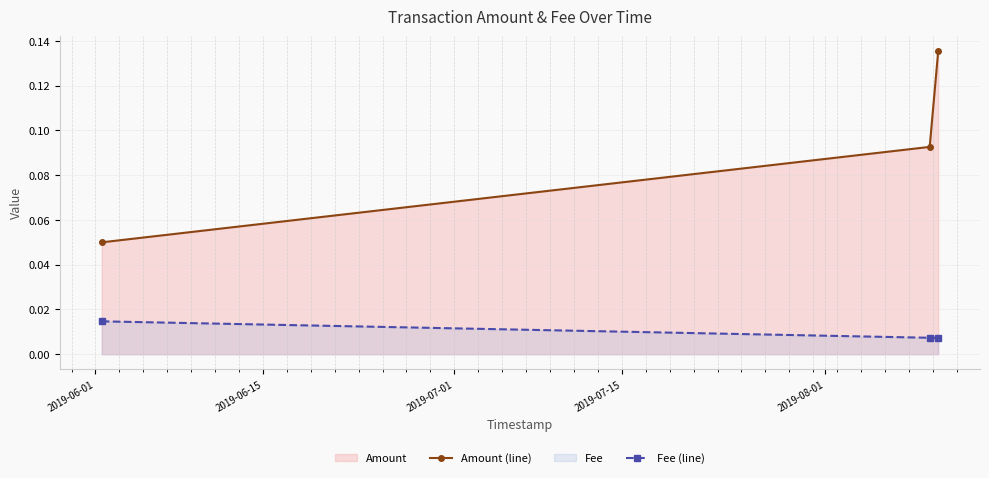

Rank the series by their average value, from lowest to highest.

Fee (line), Amount (line)